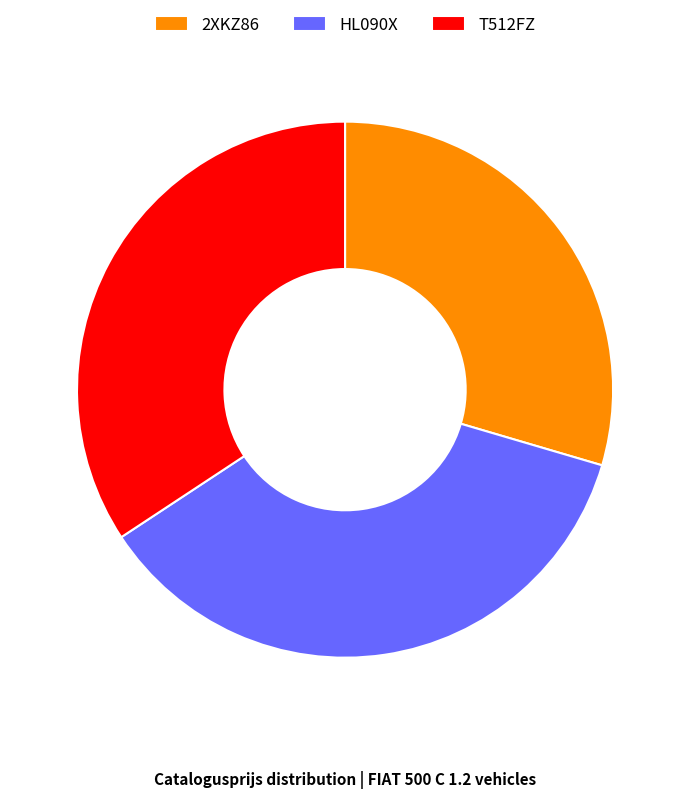

Approximately how many times larger is the value at 2XKZ86 compared to T512FZ?

0.9